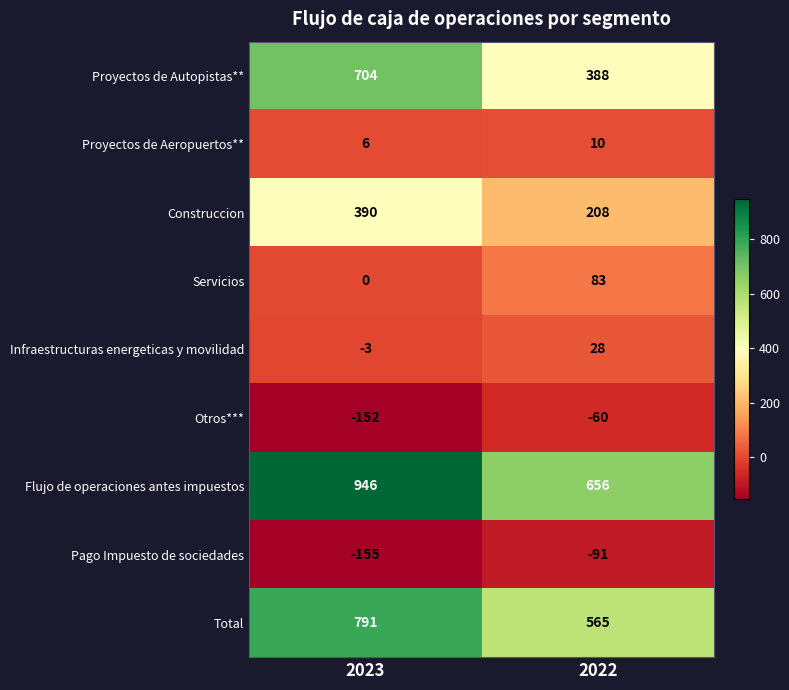

Is it true that Proyectos de Aeropuertos** equals 13 at 2022?

False